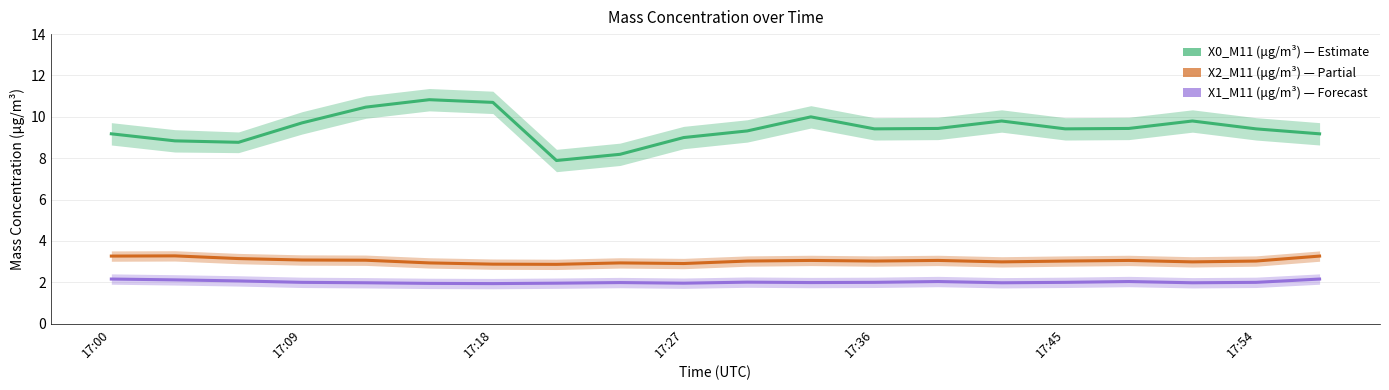

What is the value of the X1_M11 (μg/m³) point at the 2nd from the left?

2.1